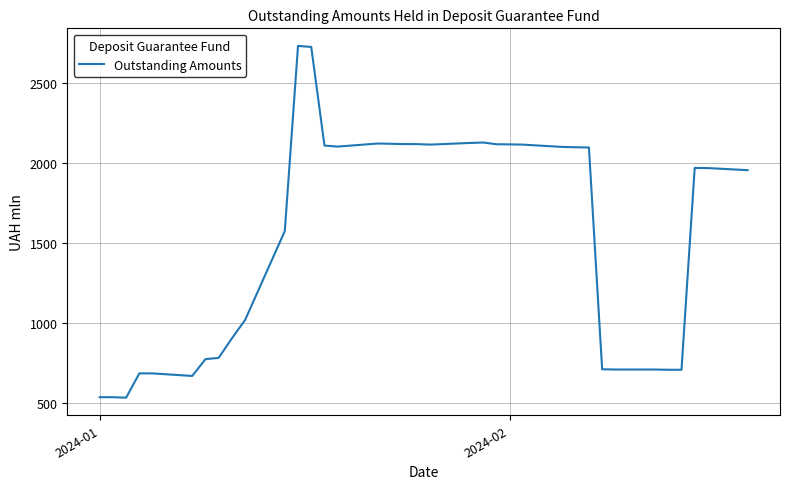

What is the greatest value displayed?

2731.6